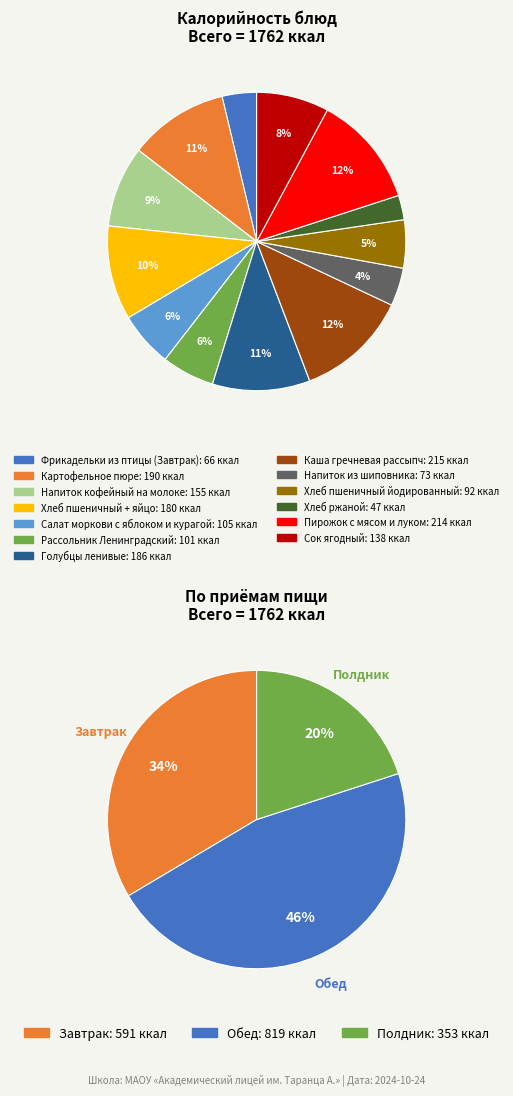

To the nearest percent, what portion does Хлеб пшеничный + яйцо represent?

10%